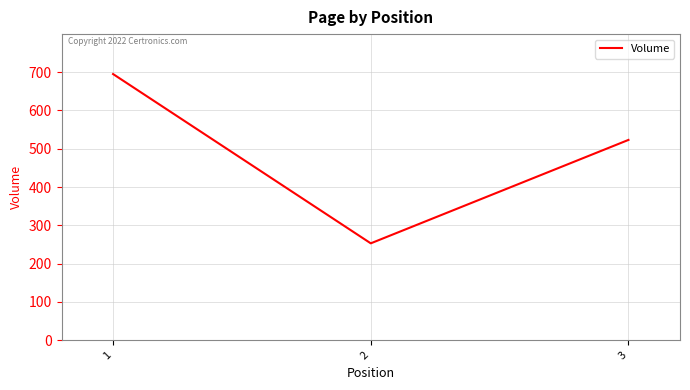

Approximately how many times larger is the value at 2 compared to 3?

0.5